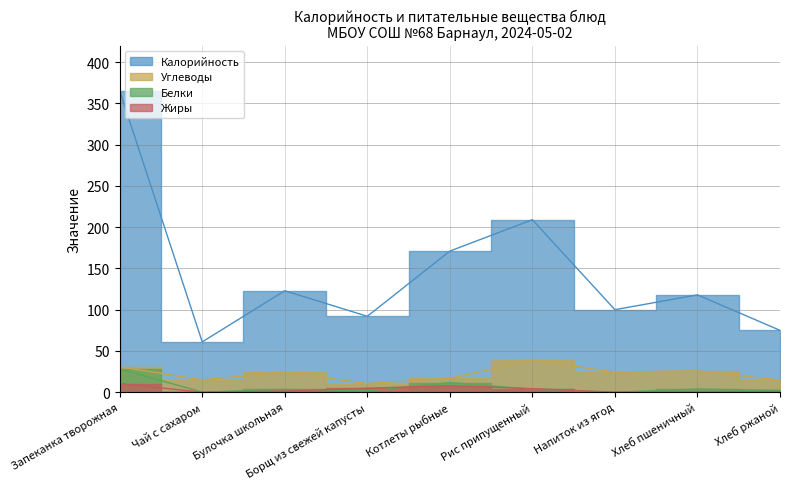

How many lines are shown in the chart?

4